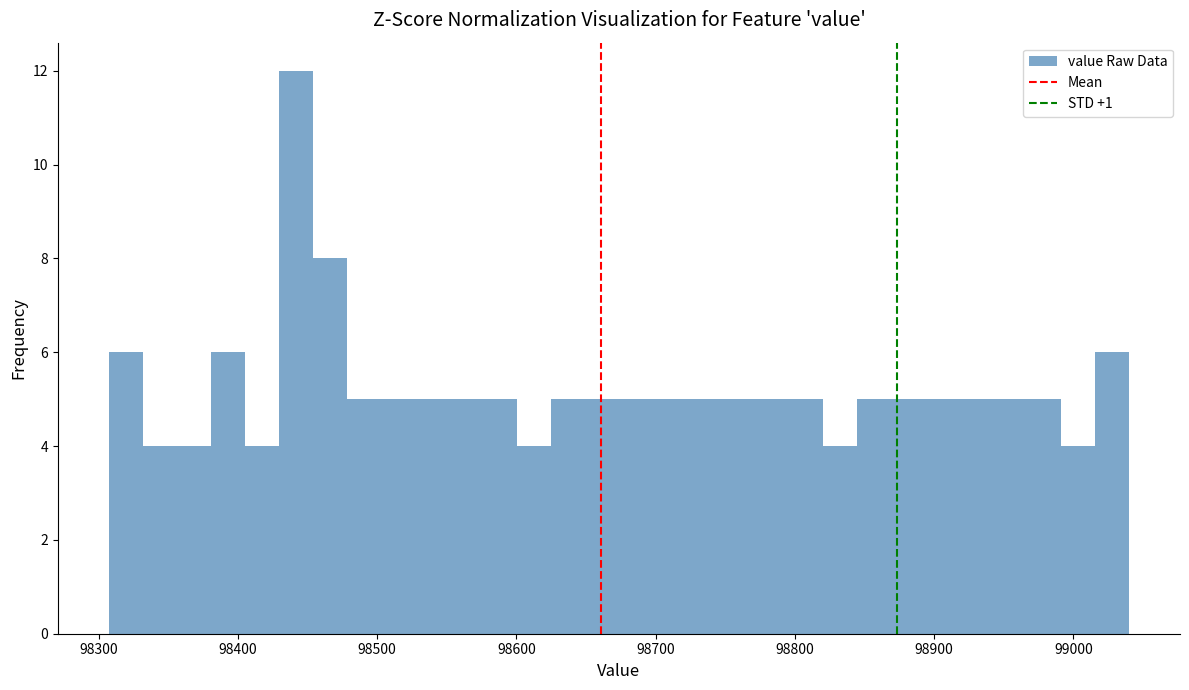

Read against the x-axis, roughly where is the centre of the tallest bar?

98440